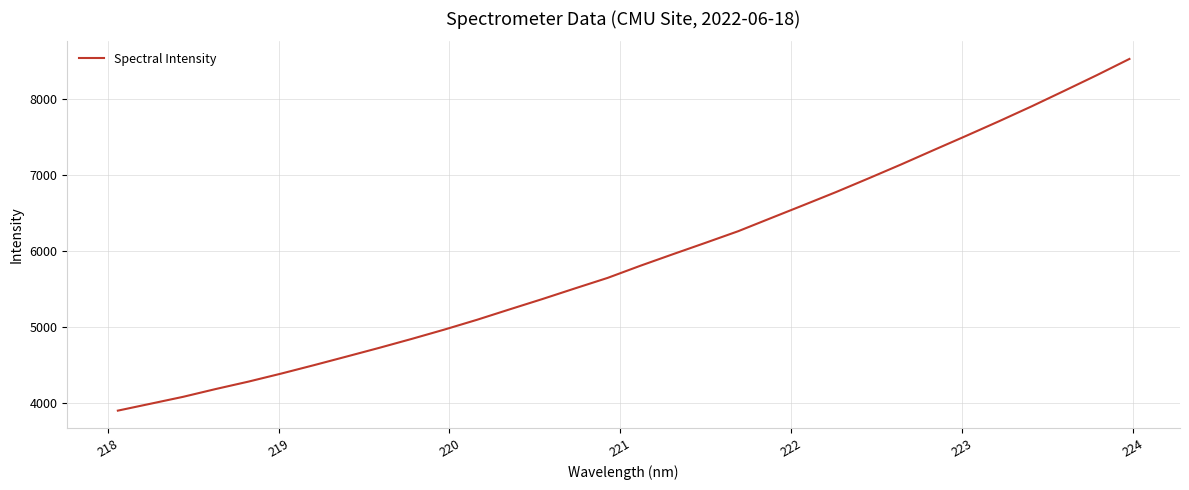

What is the difference between the maximum and minimum values?

4619.2